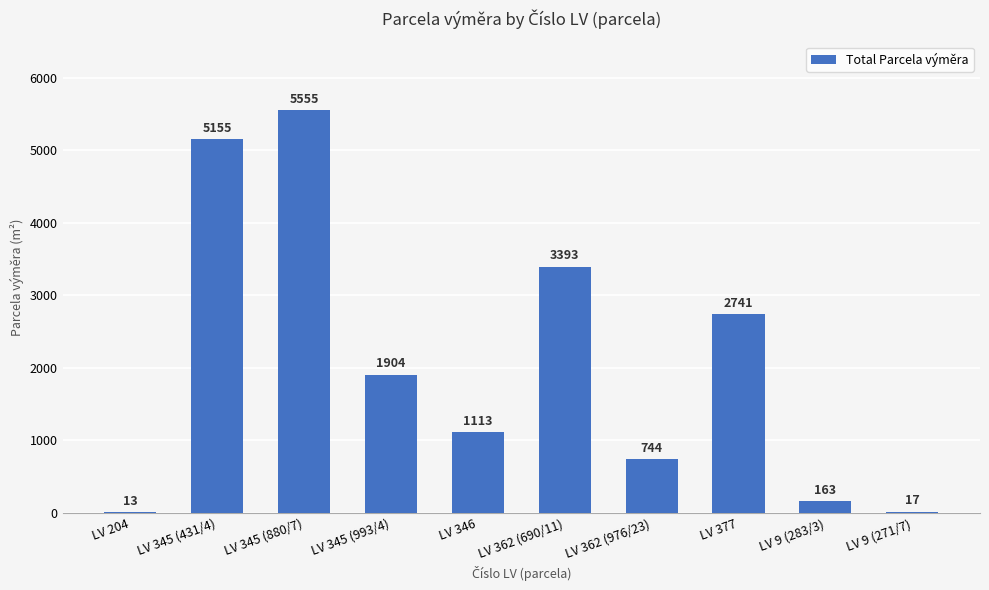

What is the sum of the values at LV 9 (271/7) and LV 345 (993/4)?

1921